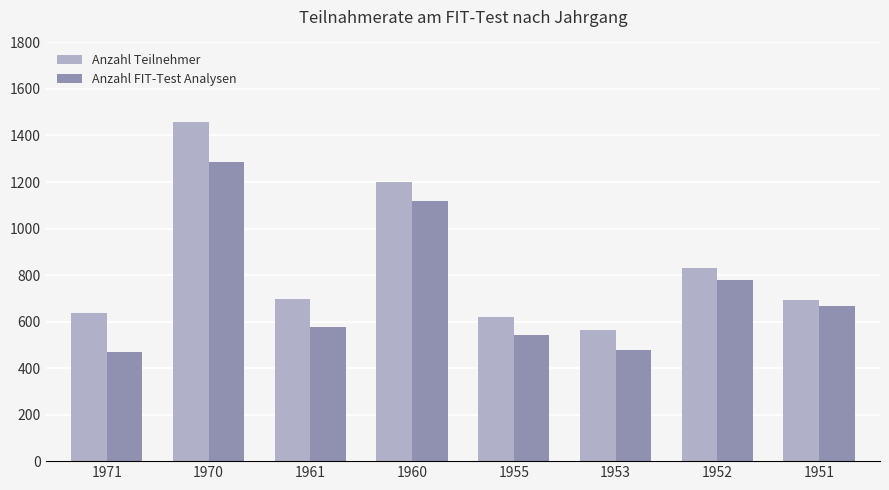

At how many categories does at least one series exceed 656?

5